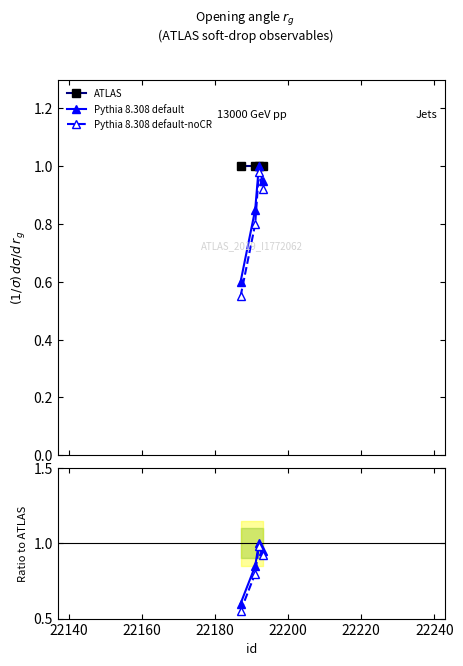

What is the average value of the Pythia 8.308 default-noCR series?

0.8